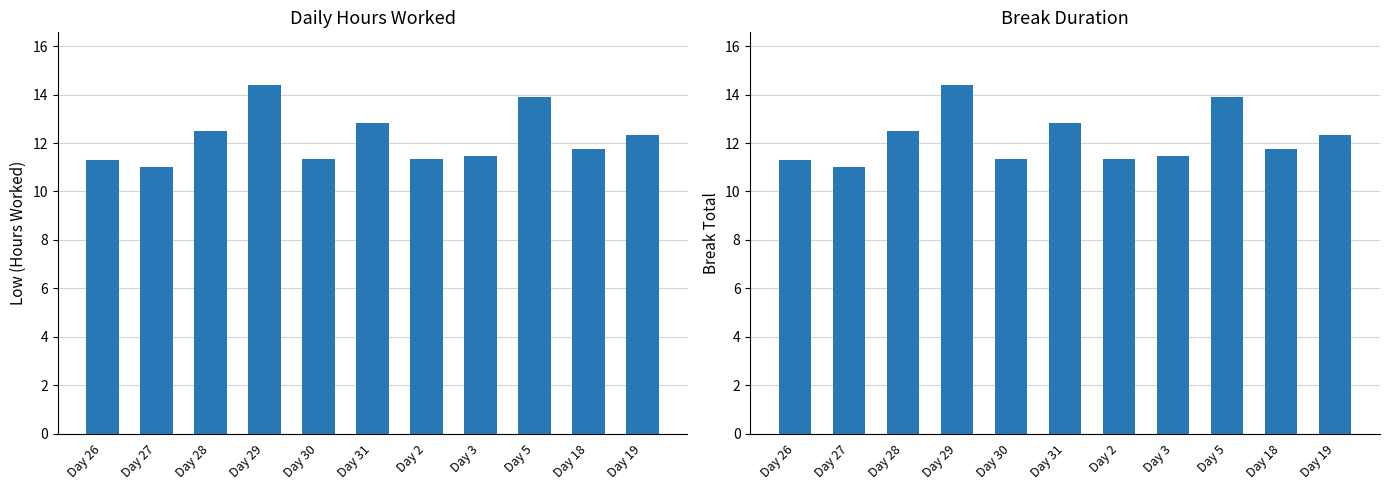

Reading left to right, list all the values displayed in this chart.

Low (Hours Worked): 11.3	11.0	12.5	14.4	11.4	12.8	11.3	11.5	13.9	11.8	12.3
Break Total: 11.3	11.0	12.5	14.4	11.4	12.8	11.3	11.5	13.9	11.8	12.3